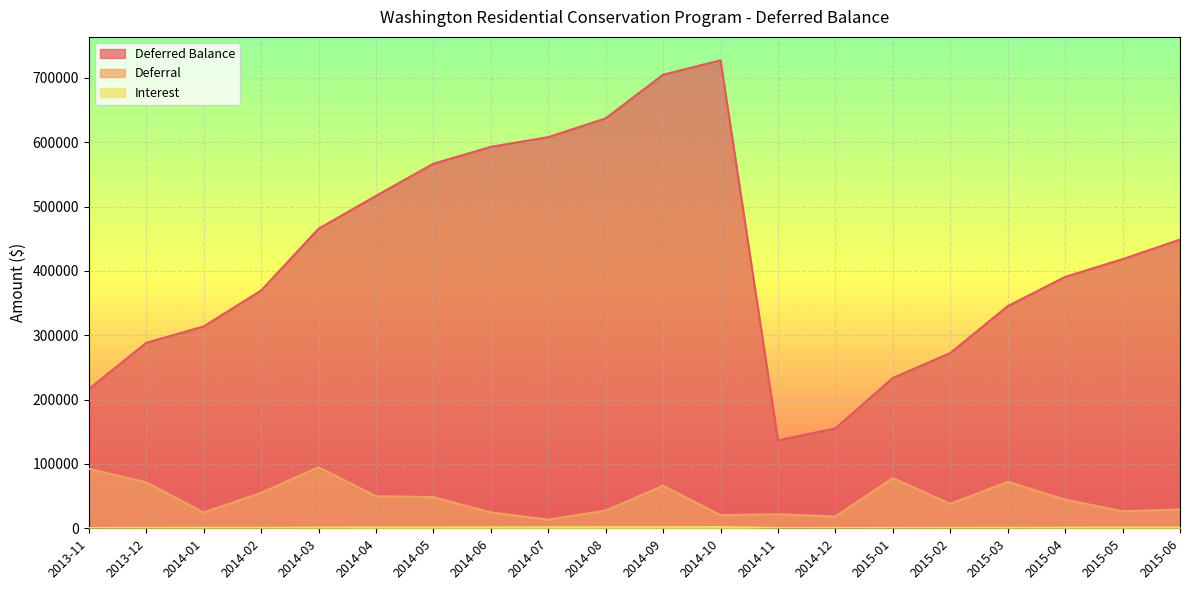

True or false: Interest and Deferred Balance cross at least once.

False